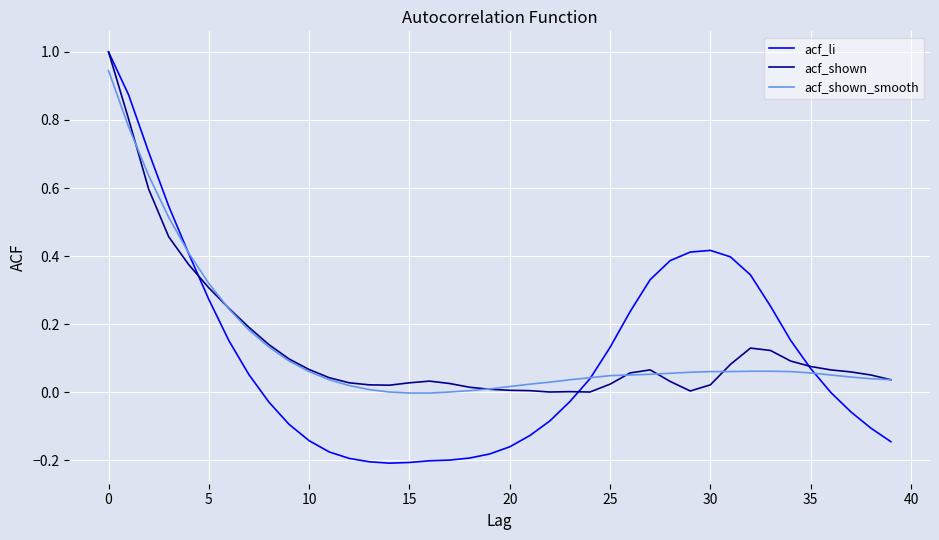

What is the greatest value displayed?

1.0